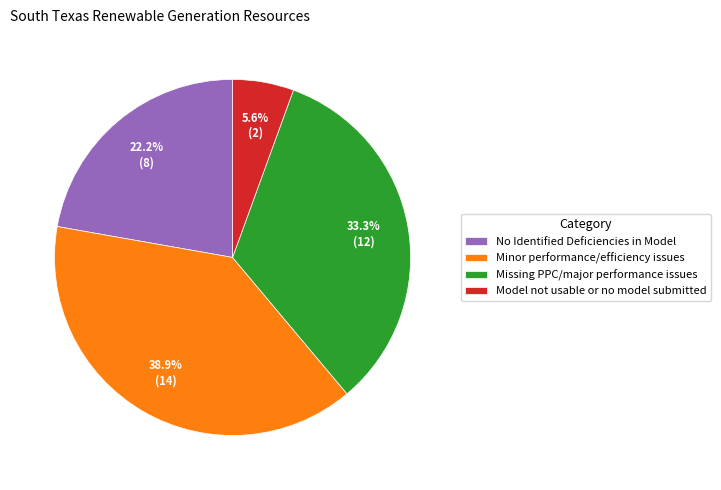

Count the number of slices in the pie.

4